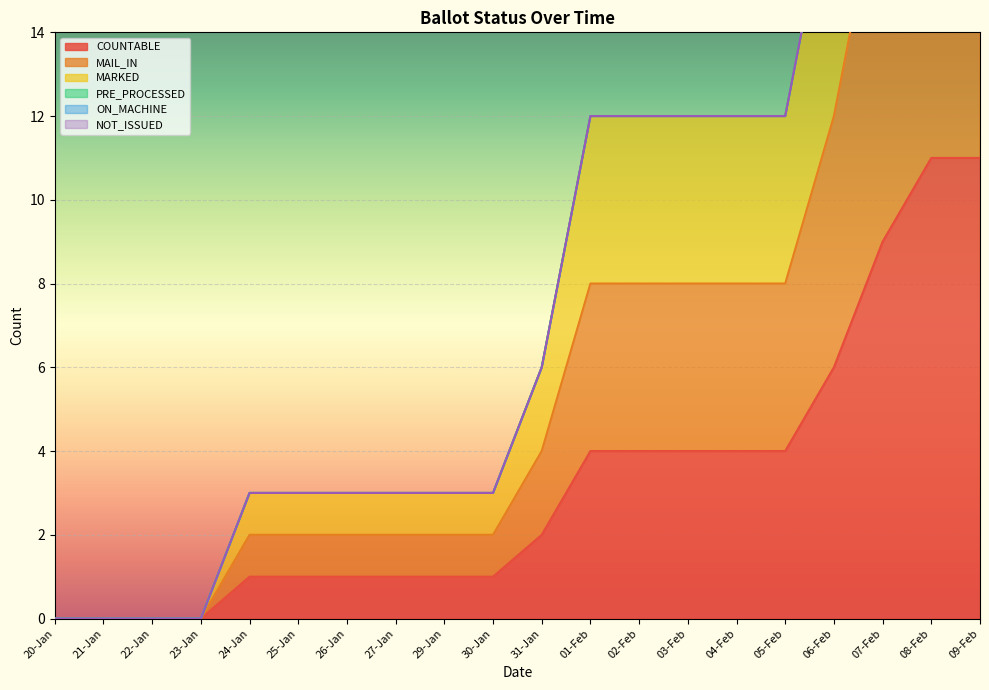

The COUNTABLE series shows 0 at 29-Jan. True or false?

False